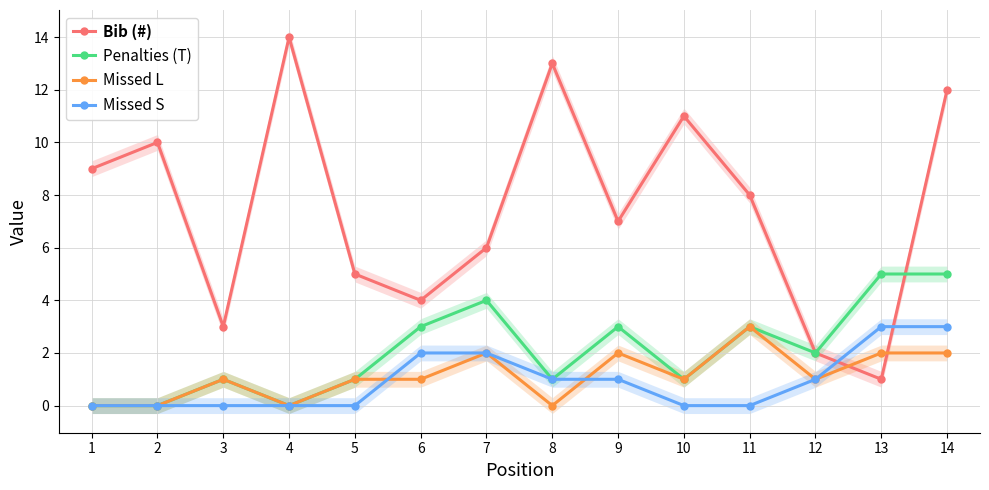

At 9, list the series in order from largest to smallest.

Bib (#), Penalties (T), Missed L, Missed S